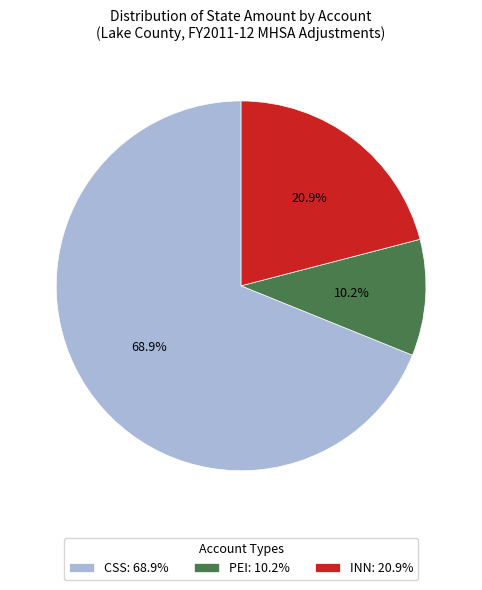

To the nearest percent, what percentage of the pie is CSS?

69%